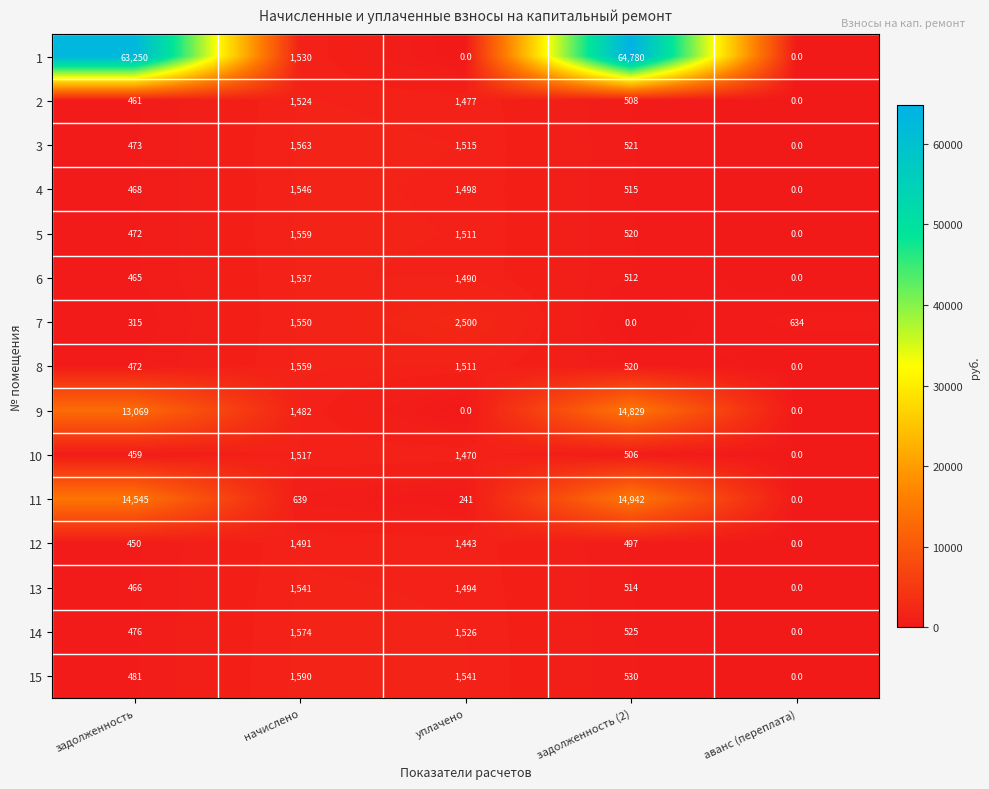

How many categories are shown in the chart?

5